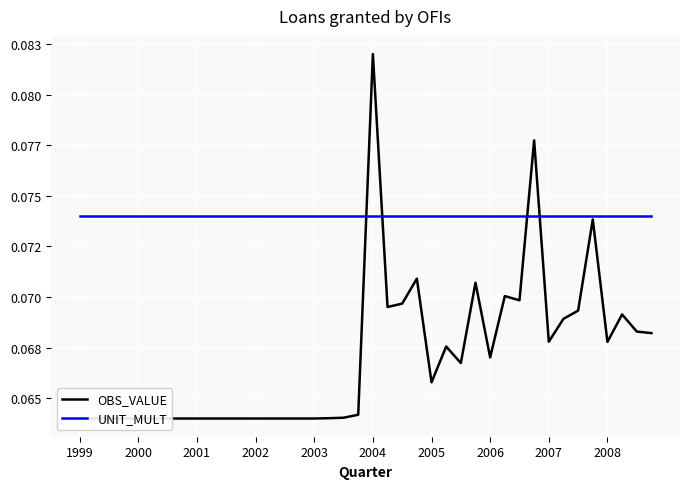

How many lines are shown in the chart?

2